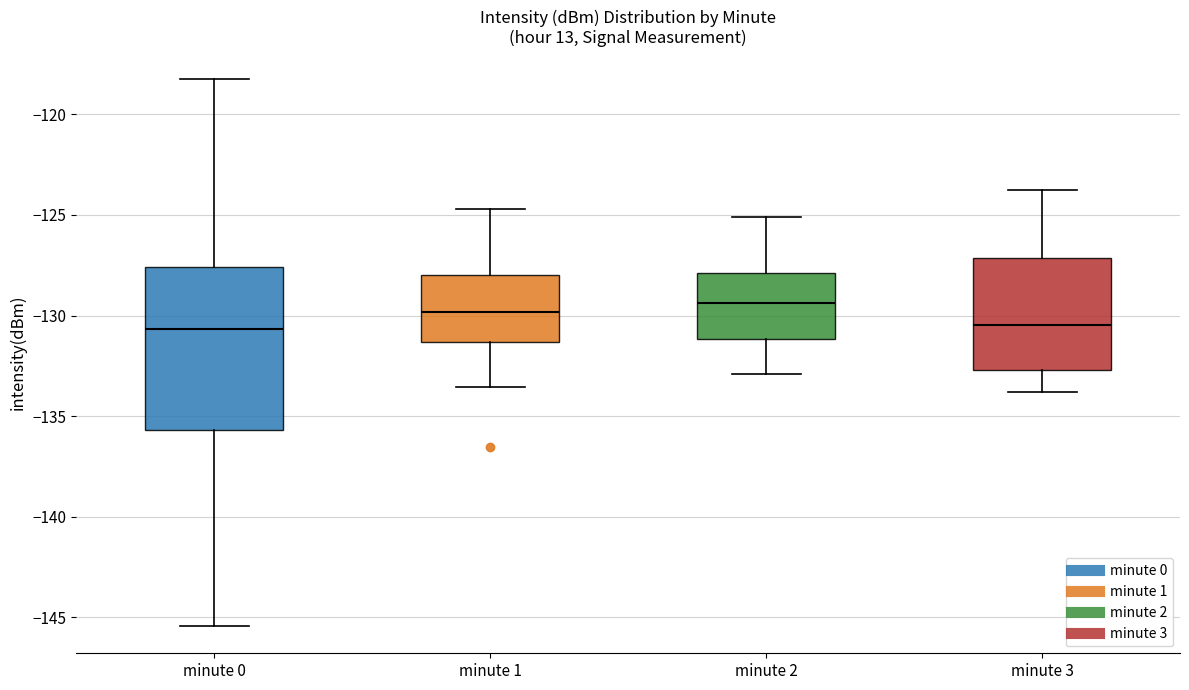

Which box is the tallest, from its lower edge to its upper edge?

minute 0